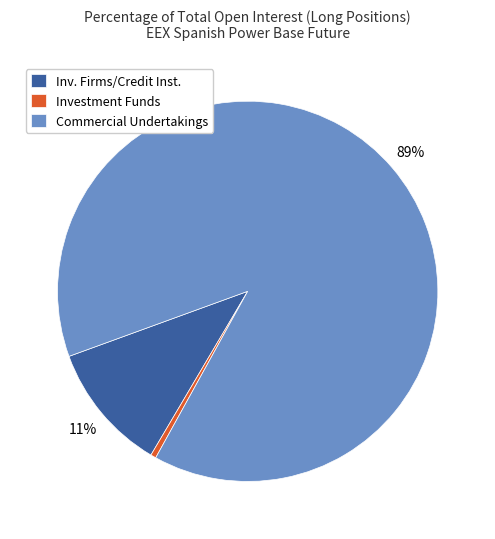

Which has a higher value, Inv. Firms/Credit Inst. or Investment Funds?

Inv. Firms/Credit Inst.